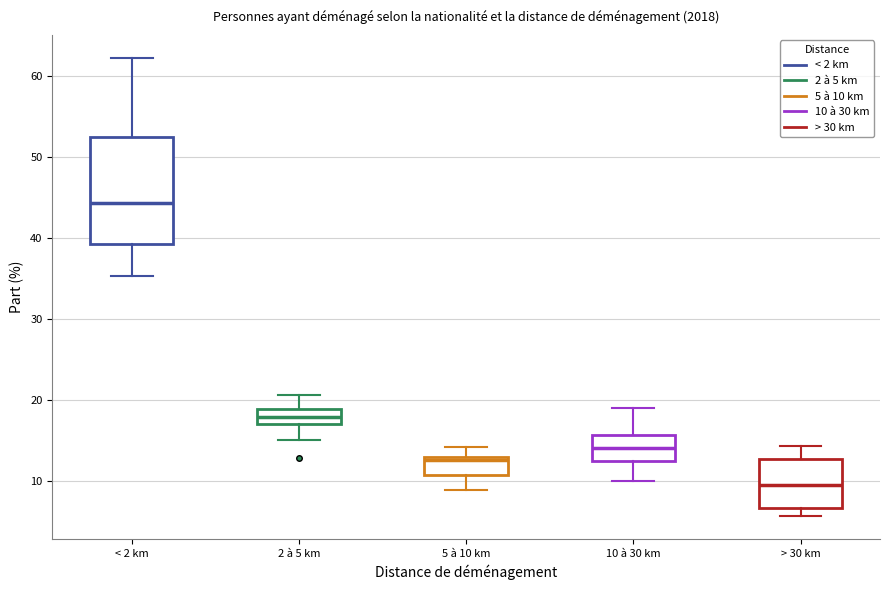

Reading left to right, read every box against the y-axis: the position of its median line, the range the box covers, and the ends of its whiskers. The values are not printed on the chart, so give them approximately, as read against the axis.

< 2 km: median 44, box 39 to 53, whiskers 35 to 62
2 à 5 km: median 18, box 17 to 19, whiskers 15 to 21
5 à 10 km: median 13 (just below the box's upper edge), box 11 to 13, whiskers 9 to 14
10 à 30 km: median 14, box 13 to 16, whiskers 10 to 19
> 30 km: median 10, box 7 to 13, whiskers 6 to 14